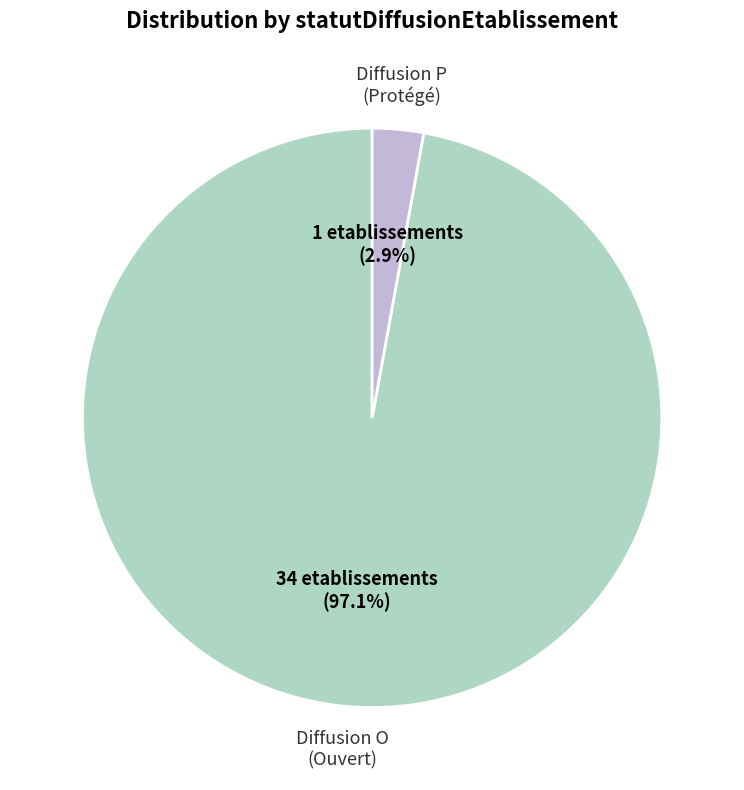

Is there any slice that represents more than half of the pie?

Yes